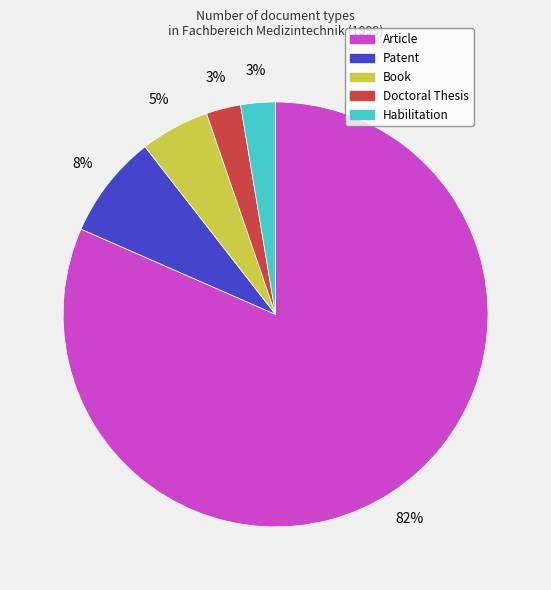

Between Habilitation and Article, which is larger?

Article